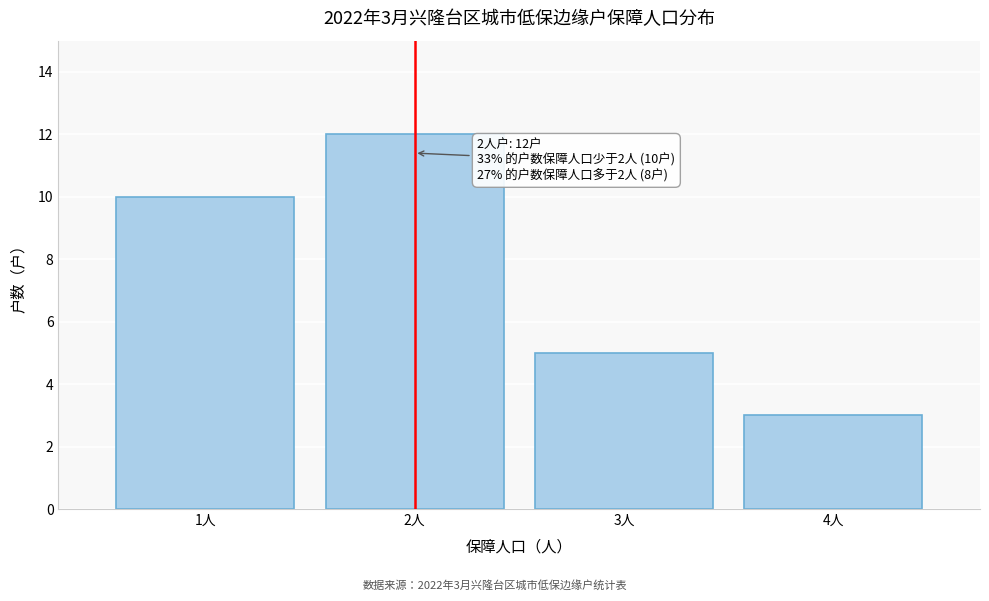

Reading left to right, transcribe all the data shown in this chart.

10	12	5	3